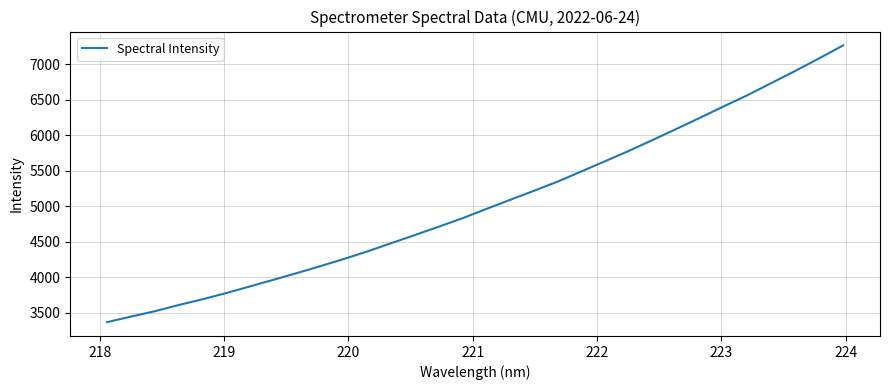

What is the minimum value shown in the chart?

3369.6